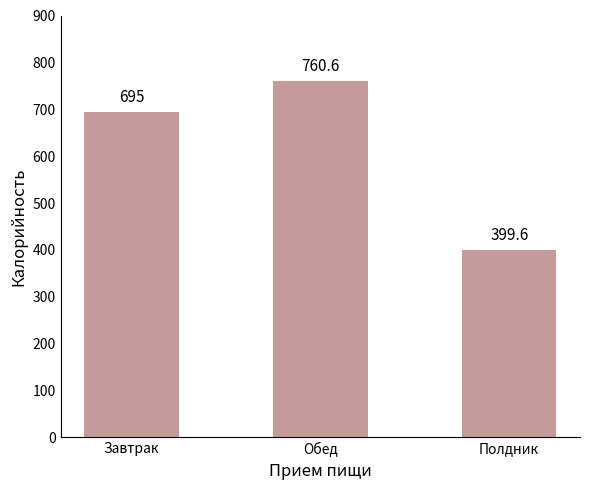

Approximately how many times larger is the value at Завтрак compared to Полдник?

1.7